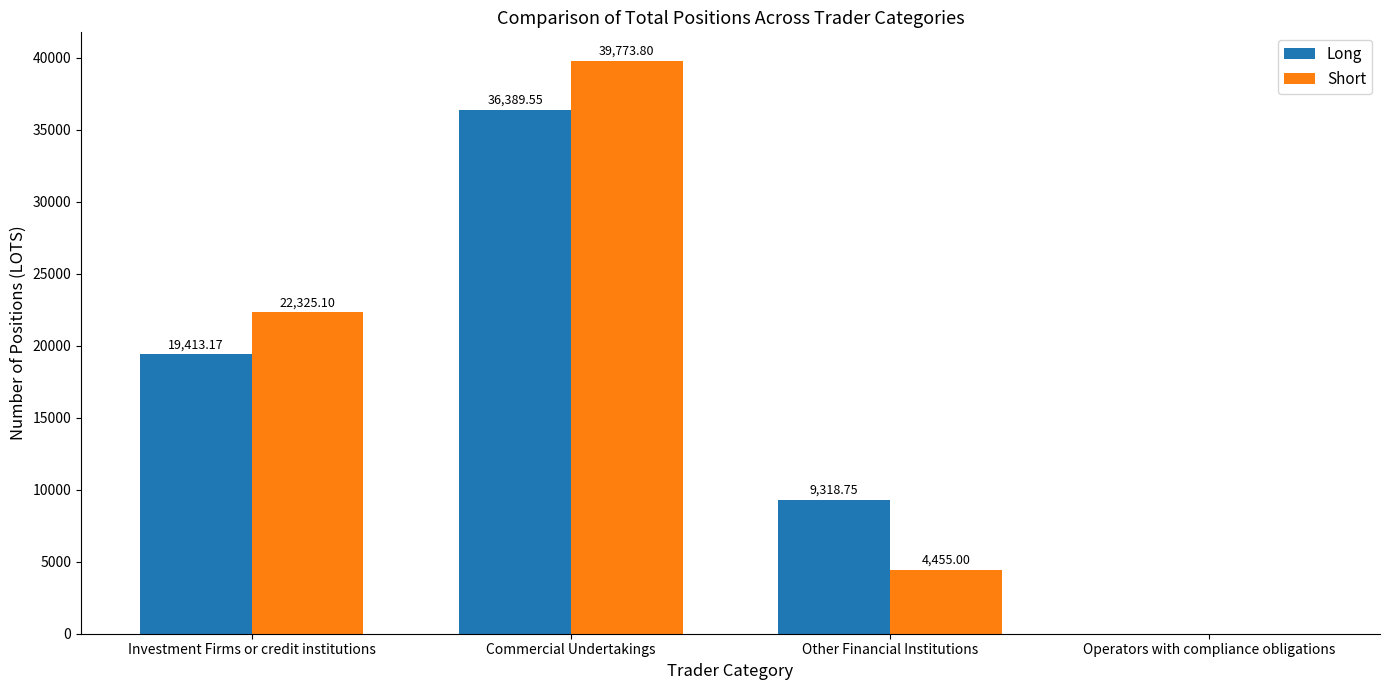

Reading left to right, list all the values displayed in this chart.

Long: Investment Firms or credit institutions=19413.2	Commercial Undertakings=36389.6	Other Financial Institutions=9318.8	Operators with compliance obligations=0.0
Short: Investment Firms or credit institutions=22325.1	Commercial Undertakings=39773.8	Other Financial Institutions=4455.0	Operators with compliance obligations=0.0